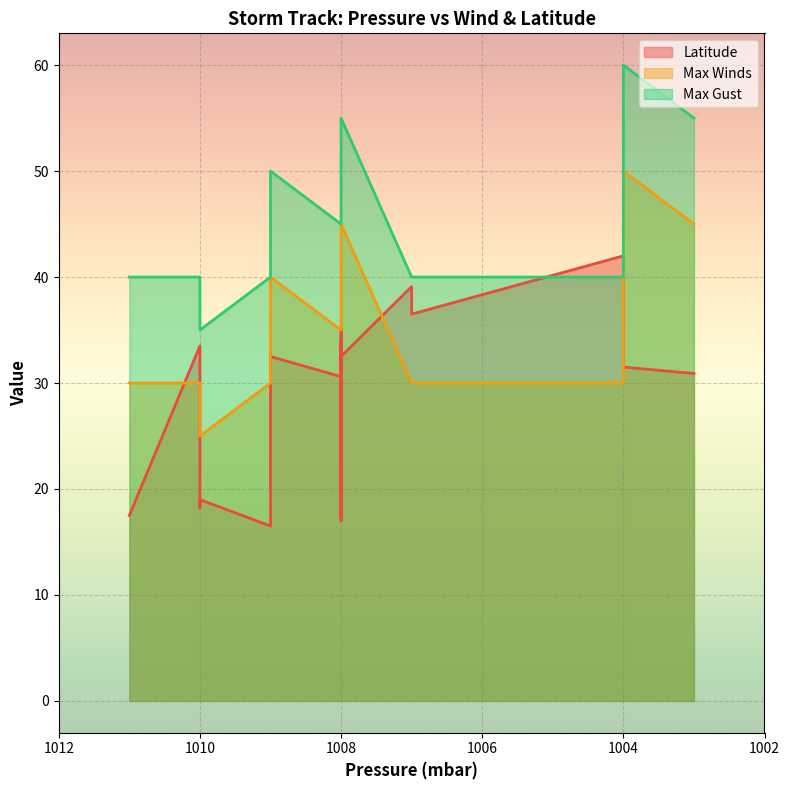

The value of Max Winds at 1008 is 35.0. True or false?

True